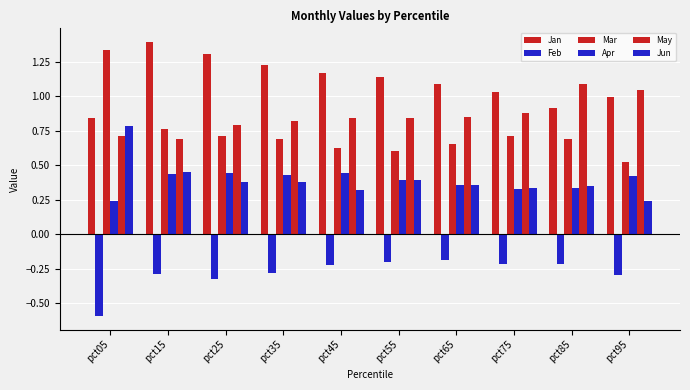

Reading right to left, what are all the values shown in this chart?

Jan: 1.0	0.9	1.0	1.1	1.1	1.2	1.2	1.3	1.4	0.8
Feb: -0.3	-0.2	-0.2	-0.2	-0.2	-0.2	-0.3	-0.3	-0.3	-0.6
Mar: 0.5	0.7	0.7	0.7	0.6	0.6	0.7	0.7	0.8	1.3
Apr: 0.4	0.3	0.3	0.4	0.4	0.4	0.4	0.4	0.4	0.2
May: 1.0	1.1	0.9	0.9	0.8	0.8	0.8	0.8	0.7	0.7
Jun: 0.2	0.4	0.3	0.4	0.4	0.3	0.4	0.4	0.5	0.8